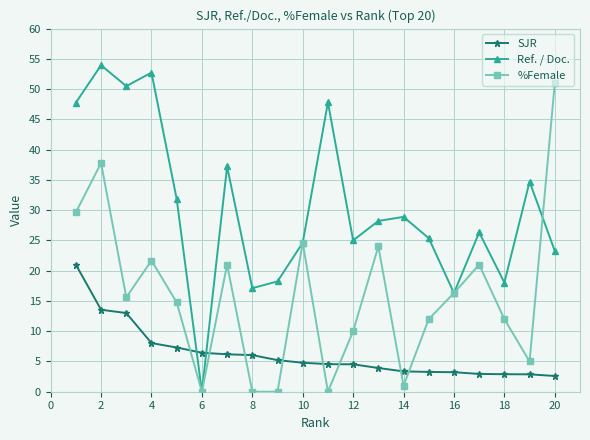

At how many categories does at least one series exceed 34?

8